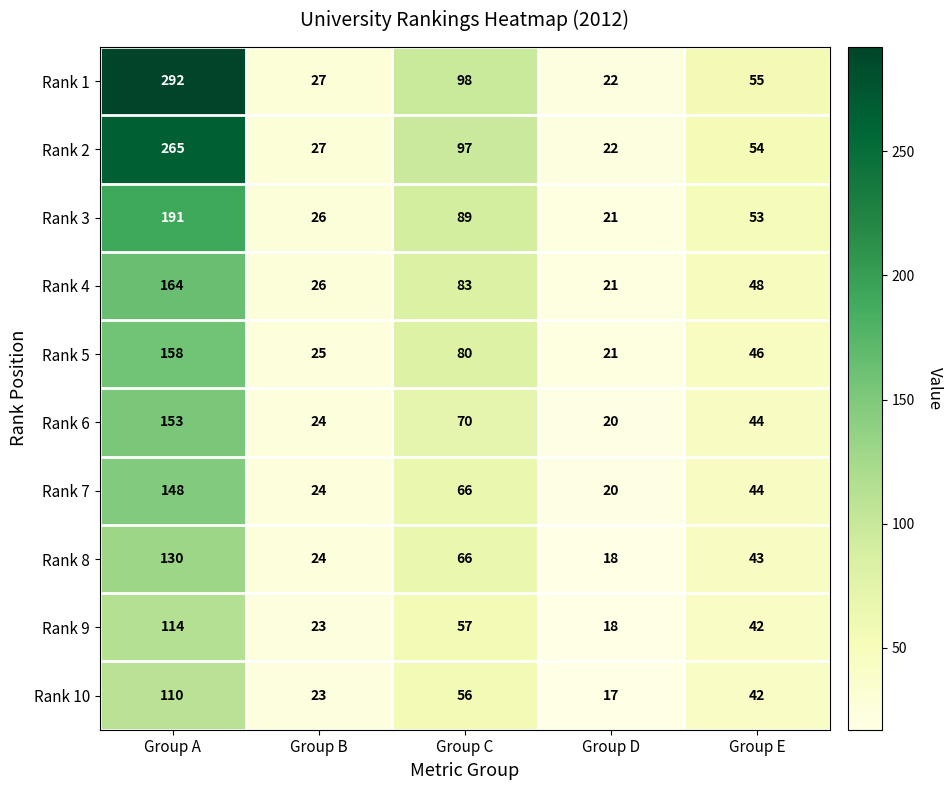

What is the average value of the Rank 5 series?

66